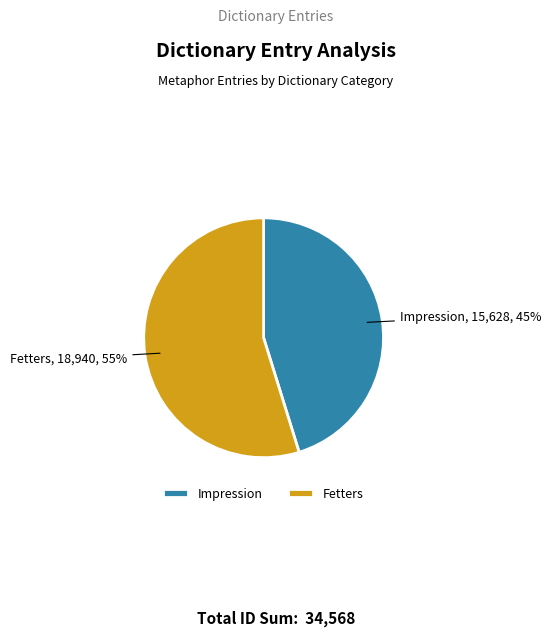

What is the largest slice in the pie chart?

Fetters